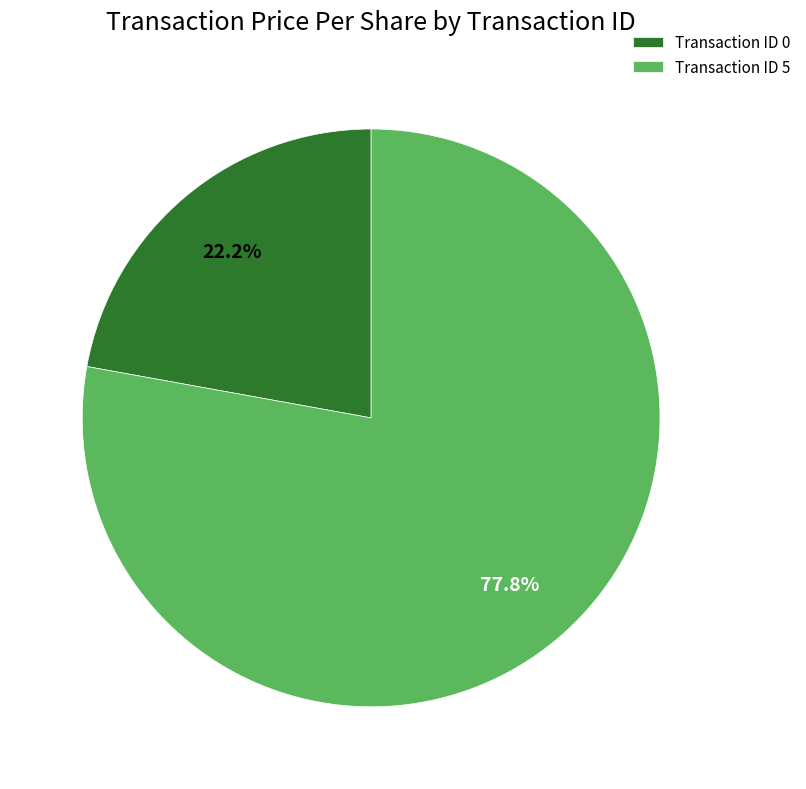

Between Transaction ID 5 and Transaction ID 0, which is larger?

Transaction ID 5